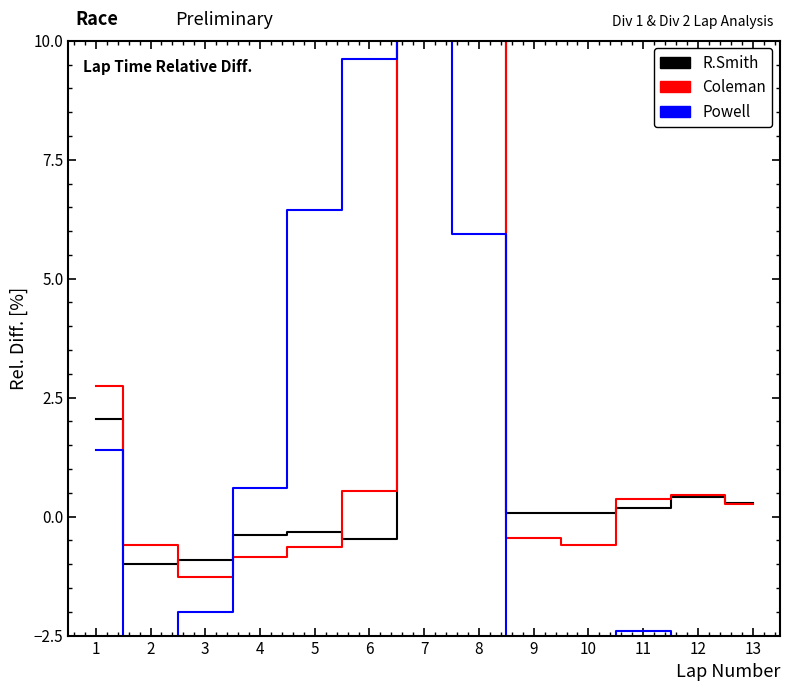

What is the spread (max minus min) of values at 5?

7.1